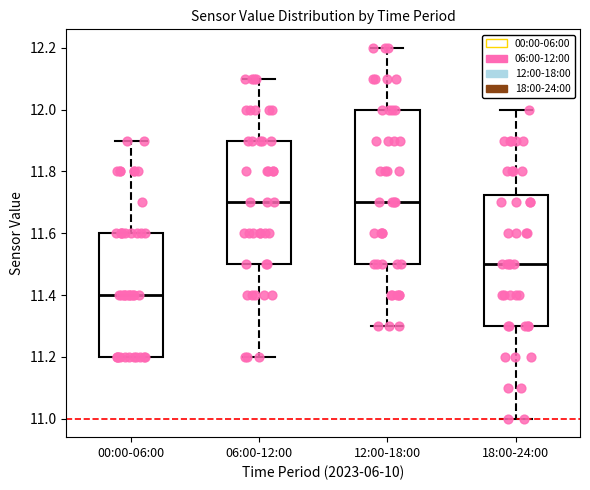

Comparing the boxes themselves (not the whiskers), which one is the tallest?

12:00-18:00